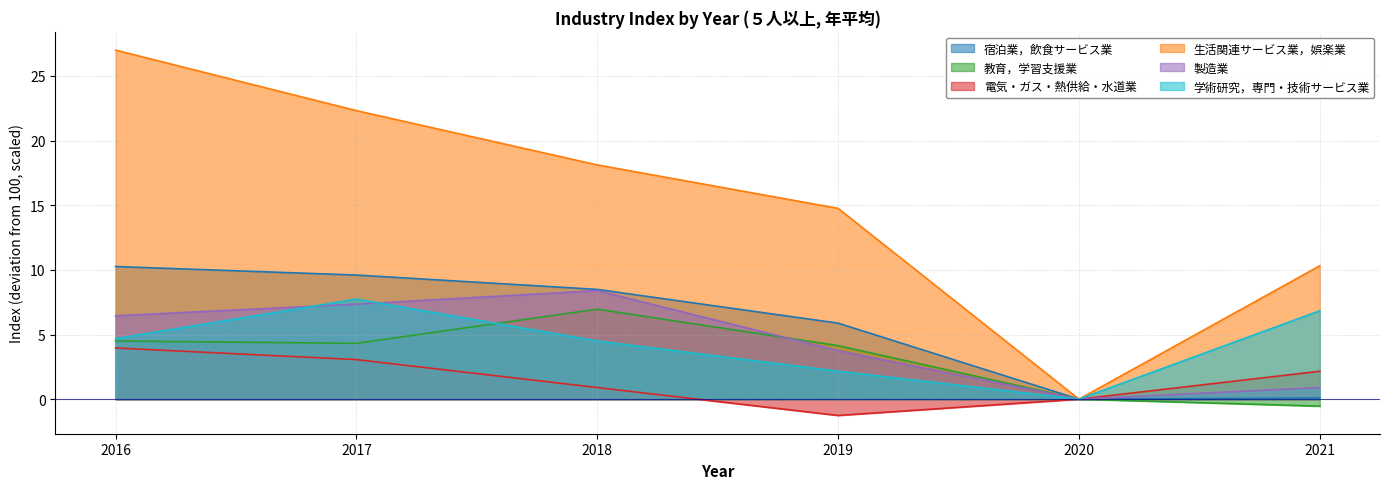

Reading left to right, extract all data points from this chart.

宿泊業，飲食サービス業: 2016=10.3	2017=9.6	2018=8.5	2019=5.9	2020=0.0	2021=0.1
教育，学習支援業: 2016=4.5	2017=4.3	2018=7.0	2019=4.1	2020=0.0	2021=-0.5
電気・ガス・熱供給・水道業: 2016=4.0	2017=3.1	2018=0.9	2019=-1.3	2020=0.0	2021=2.2
生活関連サービス業，娯楽業: 2016=27.0	2017=22.3	2018=18.1	2019=14.8	2020=0.0	2021=10.3
製造業: 2016=6.4	2017=7.4	2018=8.4	2019=3.8	2020=0.0	2021=0.9
学術研究，専門・技術サービス業: 2016=4.7	2017=7.7	2018=4.5	2019=2.2	2020=0.0	2021=6.8